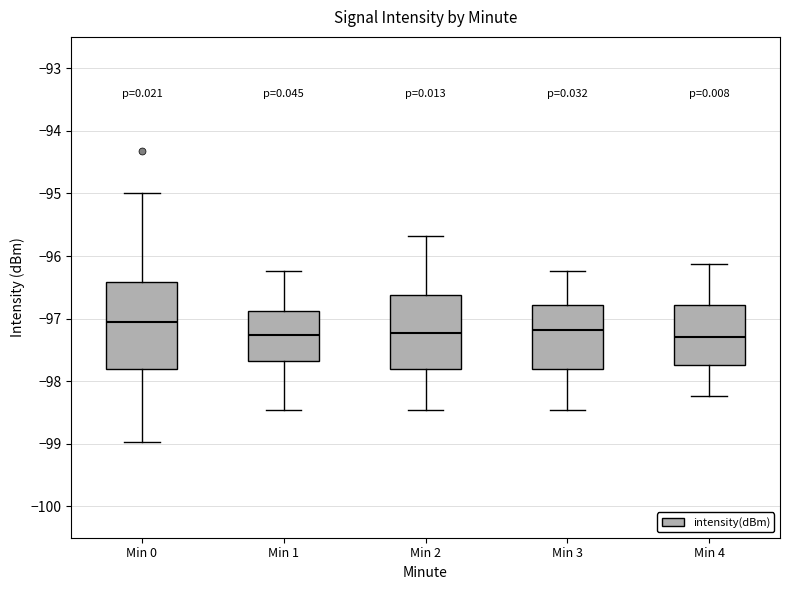

Which box has the highest median line?

Min 0